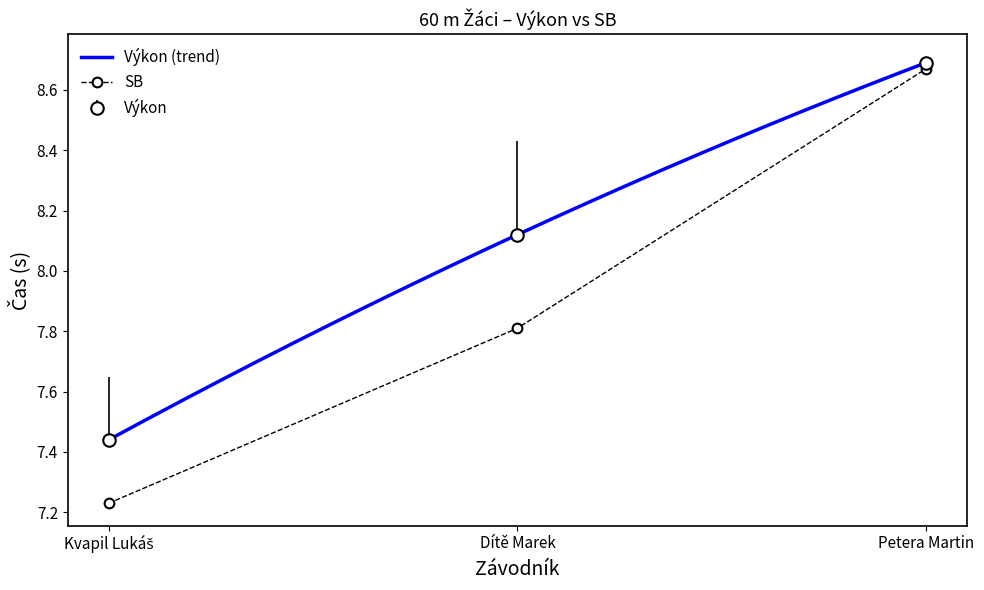

Count the SB values in the range 7 to 8.

2